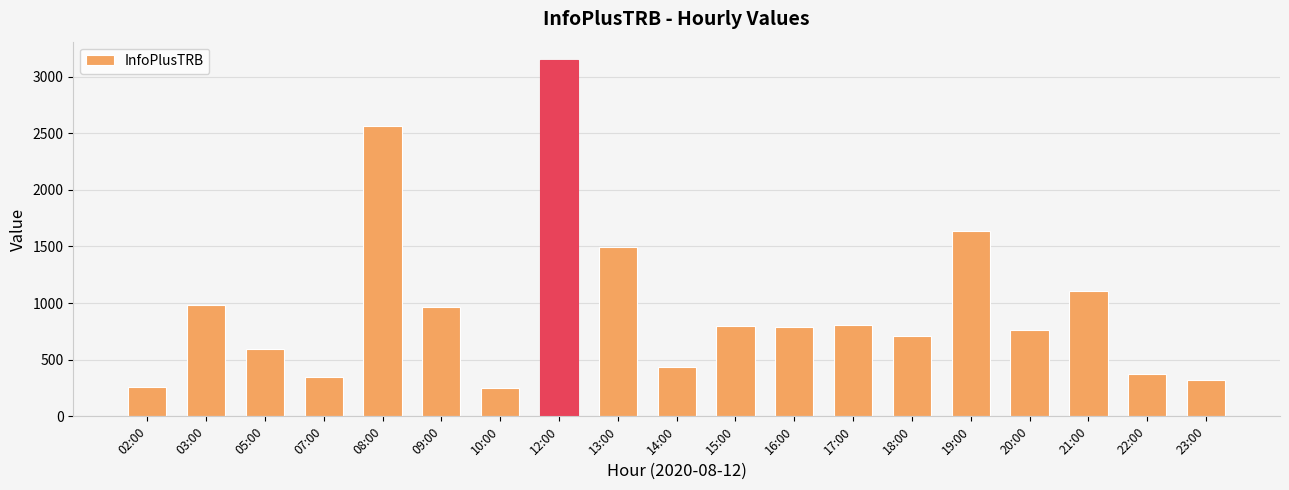

At which label is the value closest to 1700?

19:00